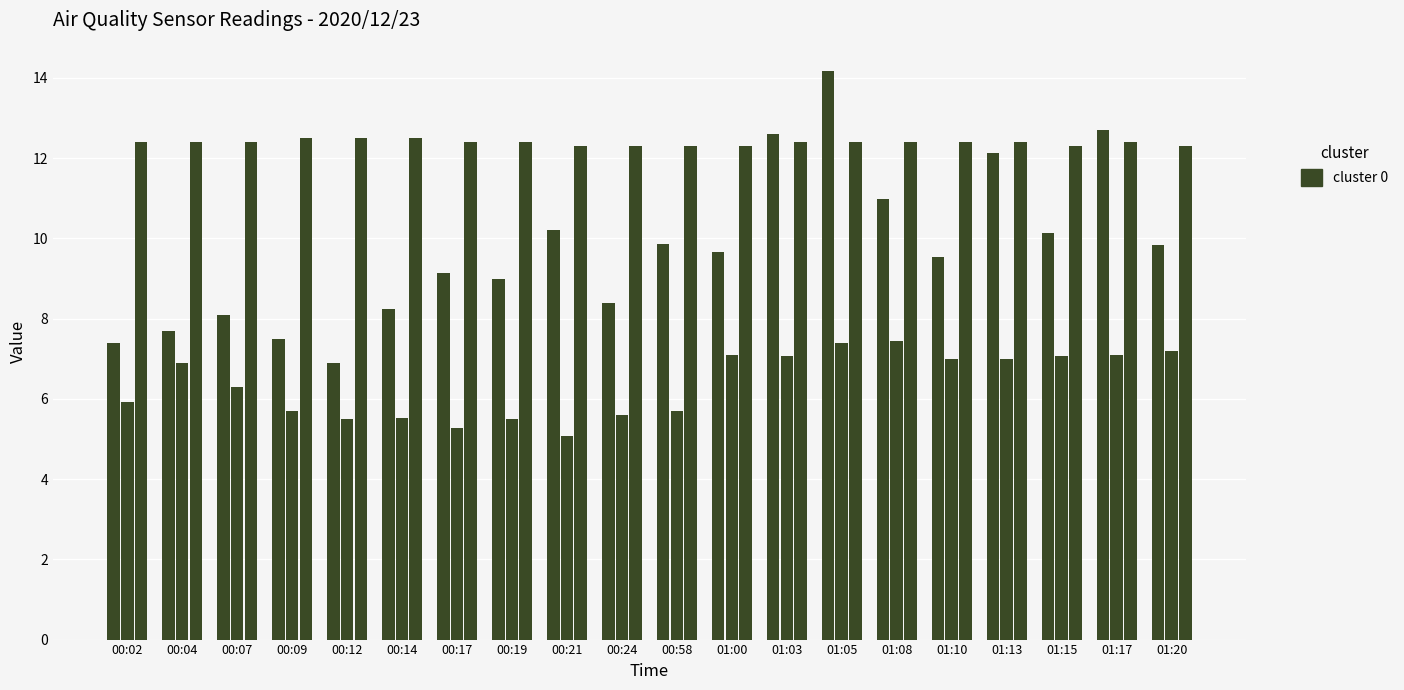

How many data points does each series have?

20